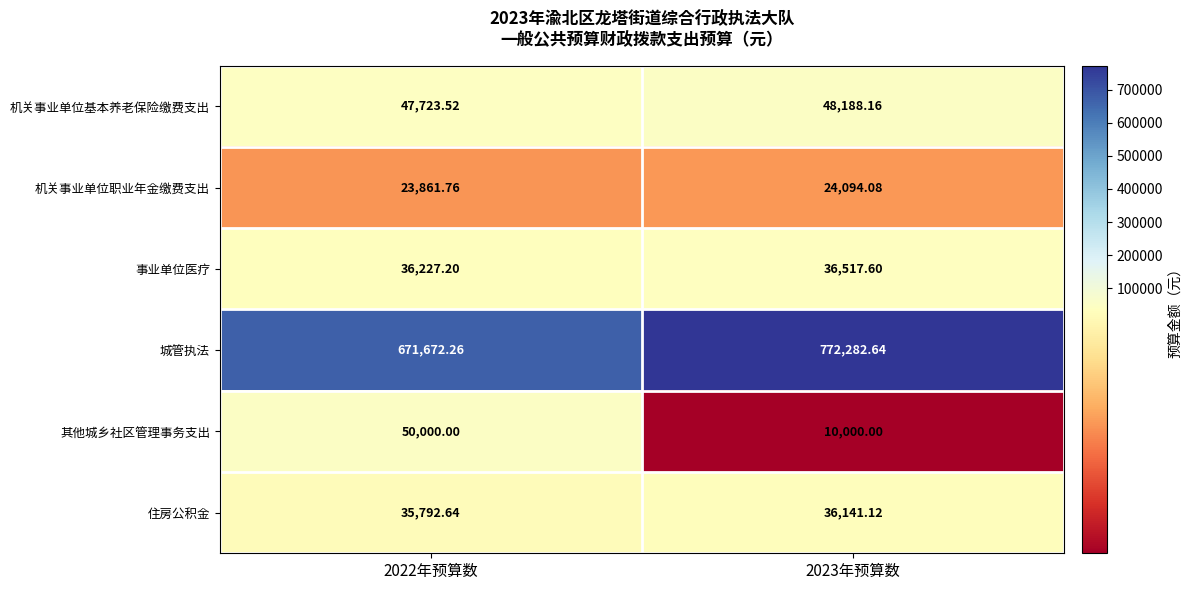

What is the greatest value displayed?

772282.6